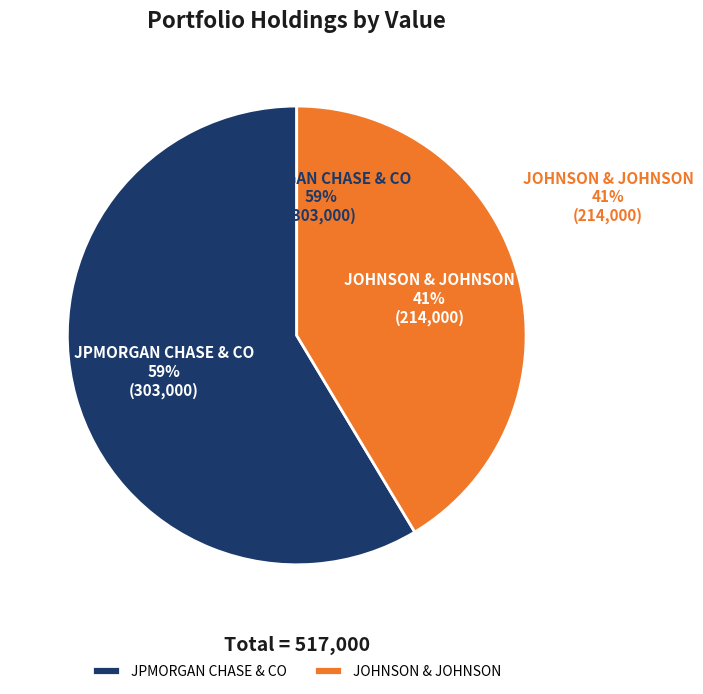

The JPMORGAN CHASE & CO slice represents 59% of the pie. True or false?

True